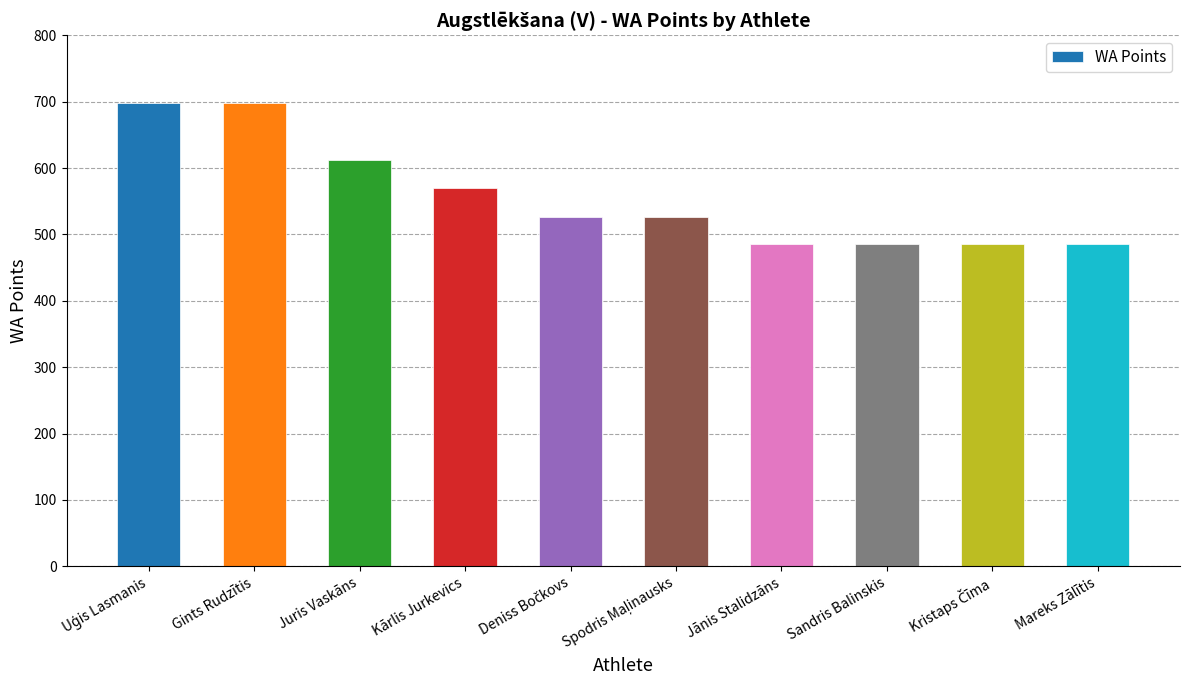

Approximately how many times larger is the value at Kārlis Jurkevics compared to Gints Rudzītis?

0.8